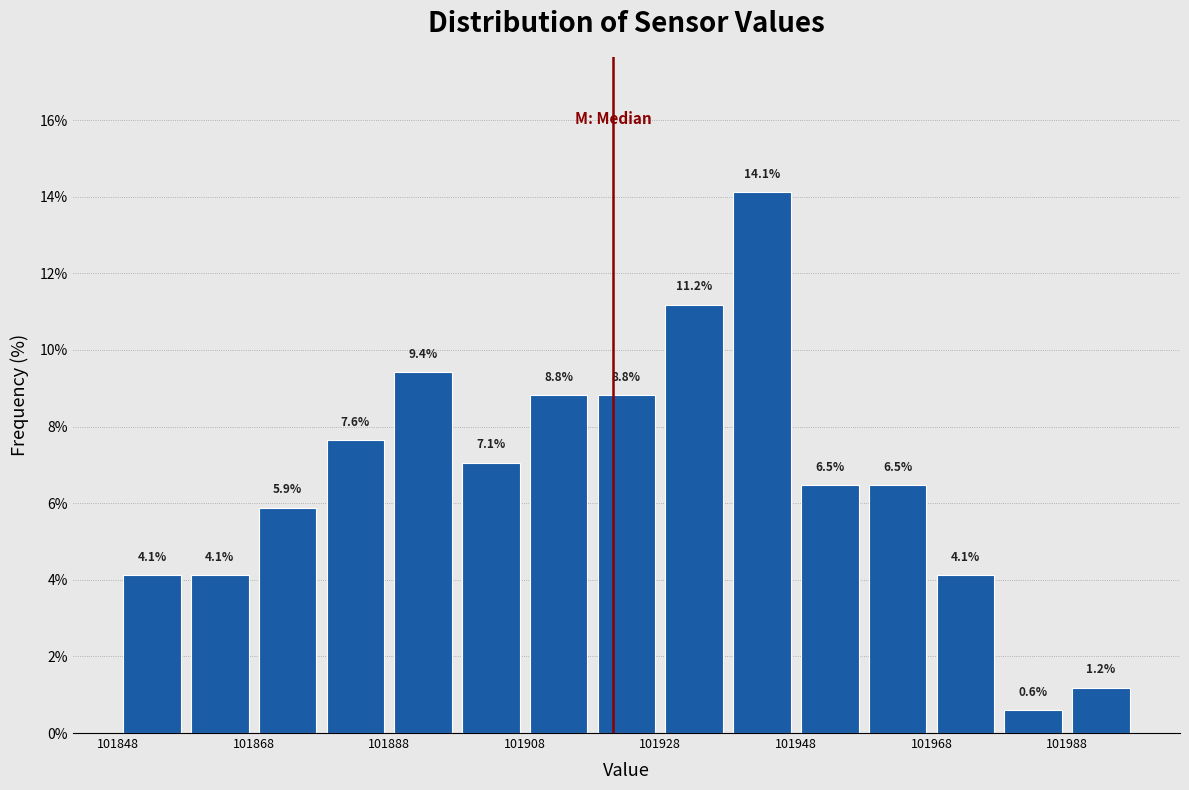

Reading left to right, list every bar in this chart as the range it spans on the x-axis followed by its height.

101848 to 101858: 4.1
101858 to 101868: 4.1
101868 to 101878: 5.9
101878 to 101888: 7.6
101888 to 101898: 9.4
101898 to 101908: 7.1
101908 to 101918: 8.8
101918 to 101928: 8.8
101928 to 101938: 11.2
101938 to 101948: 14.1
101948 to 101958: 6.5
101958 to 101968: 6.5
101968 to 101978: 4.1
101978 to 101988: 0.6
101988 to 101998: 1.2